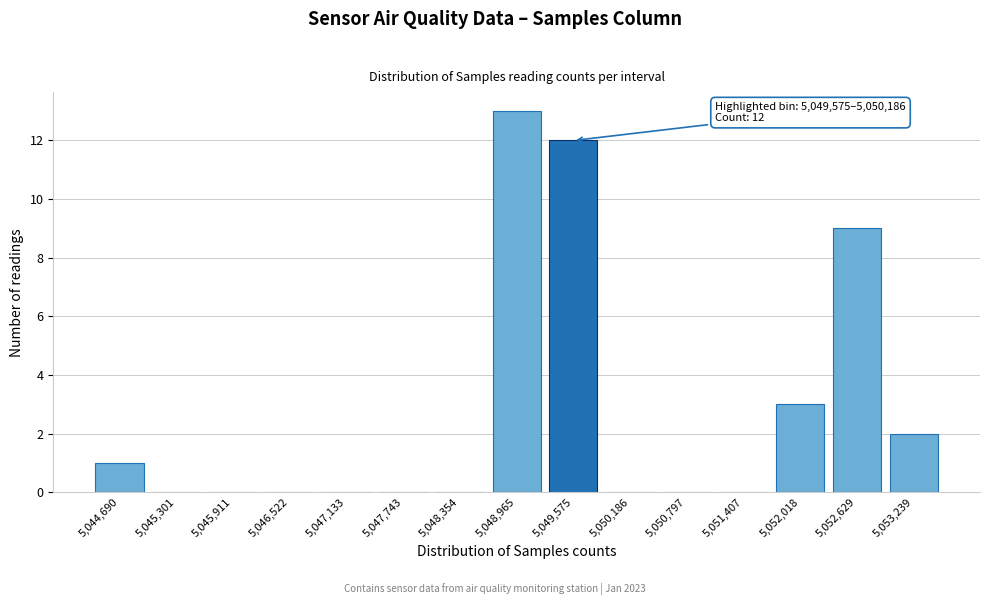

Reading right to left, extract all data points from this chart.

5,053,239=2	5,052,629=9	5,052,018=3	5,051,407=0	5,050,797=0	5,050,186=0	5,049,575=12	5,048,965=13	5,048,354=0	5,047,743=0	5,047,133=0	5,046,522=0	5,045,911=0	5,045,301=0	5,044,690=1